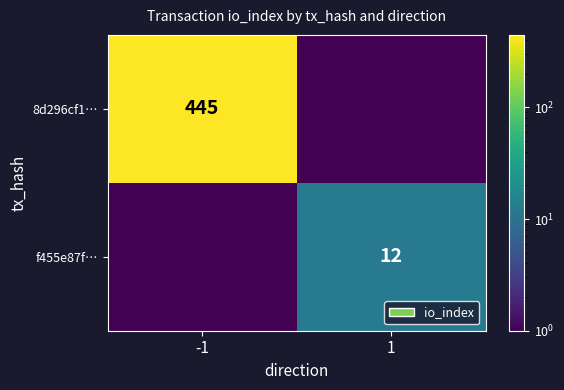

The 8d296cf1… series shows 445.0 at -1. True or false?

True